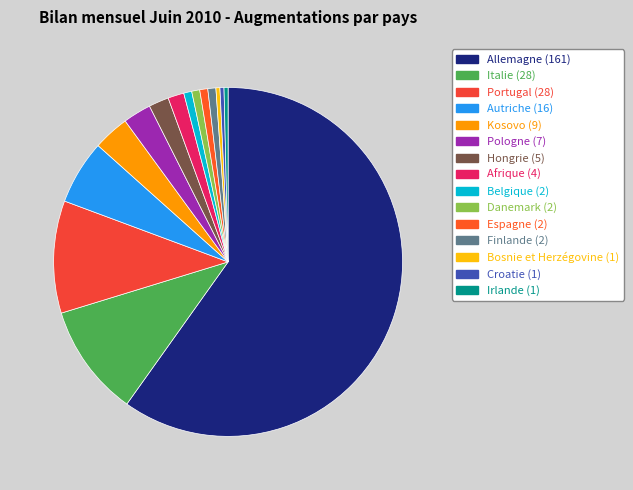

Between Italie and Finlande, which is larger?

Italie